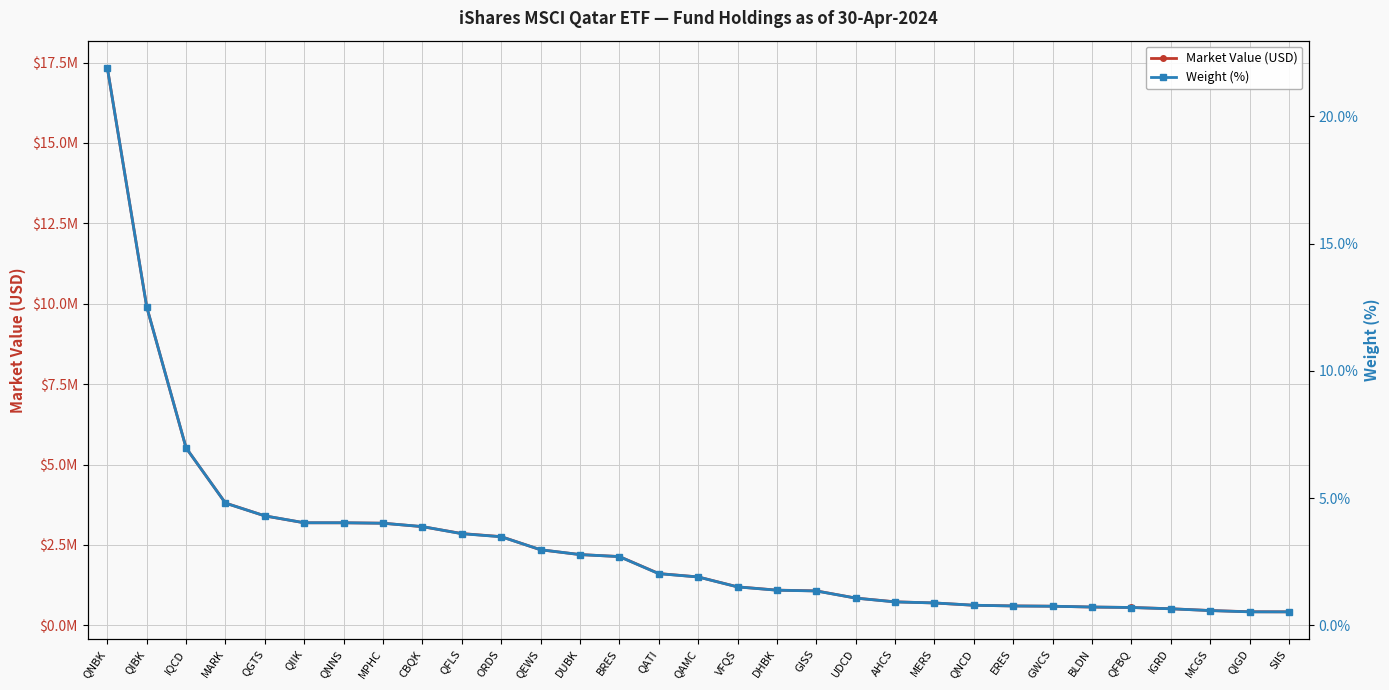

True or false: Weight (%) has more than 1 points higher than both neighbors.

False